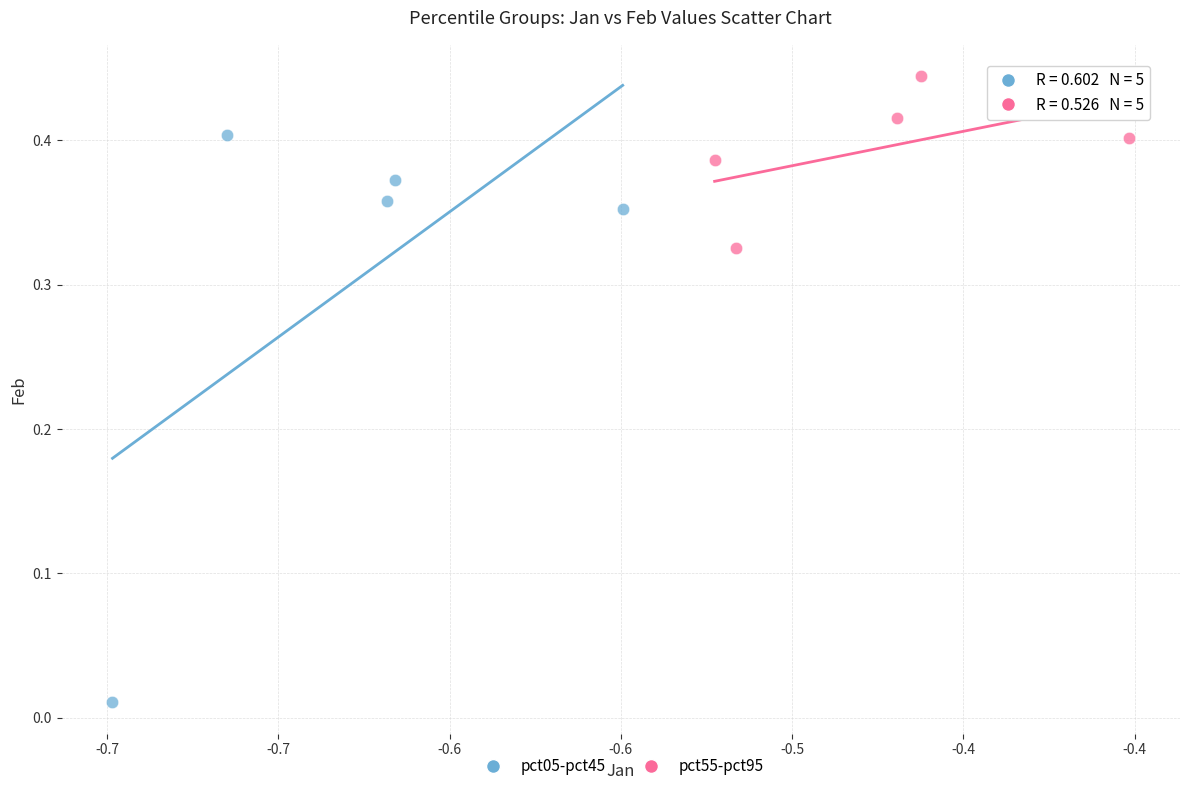

Which series reaches the minimum Y coordinate?

pct05-pct45